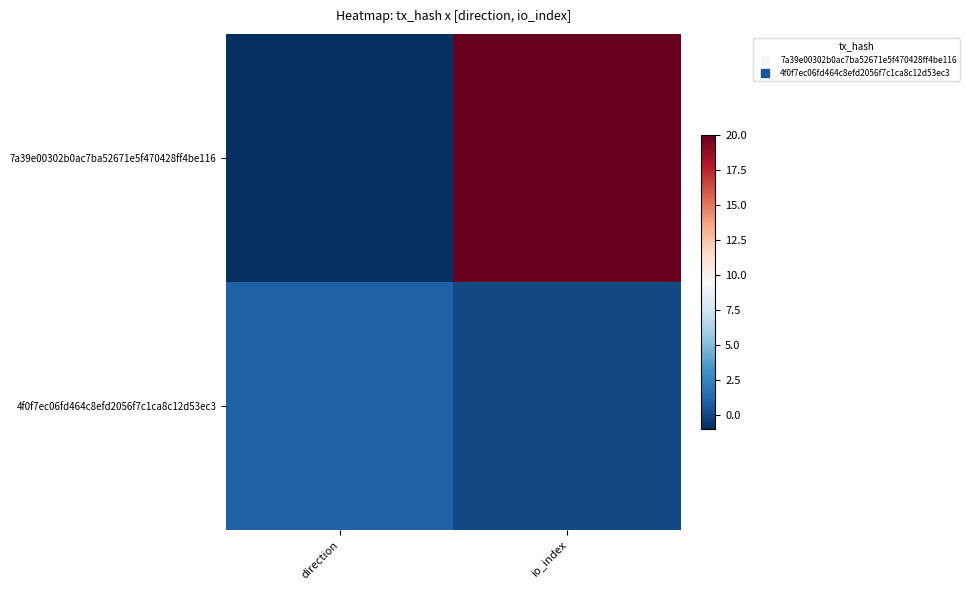

Which category has the lowest value across all series?

direction